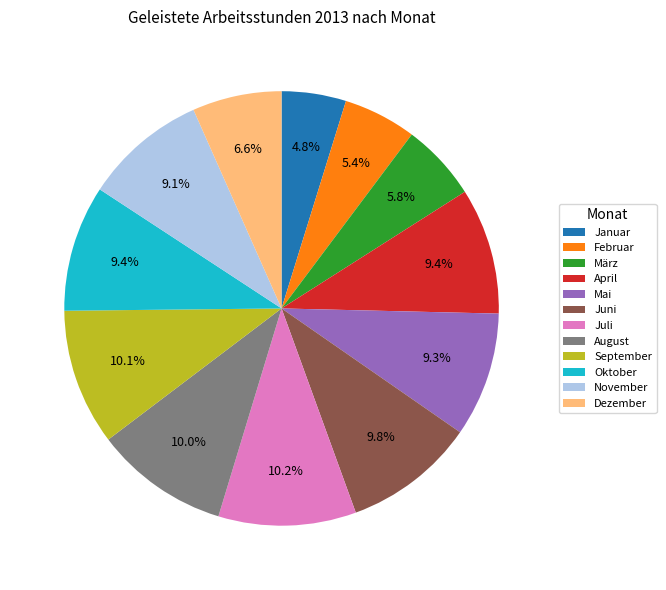

The Dezember slice represents 14% of the pie. True or false?

False